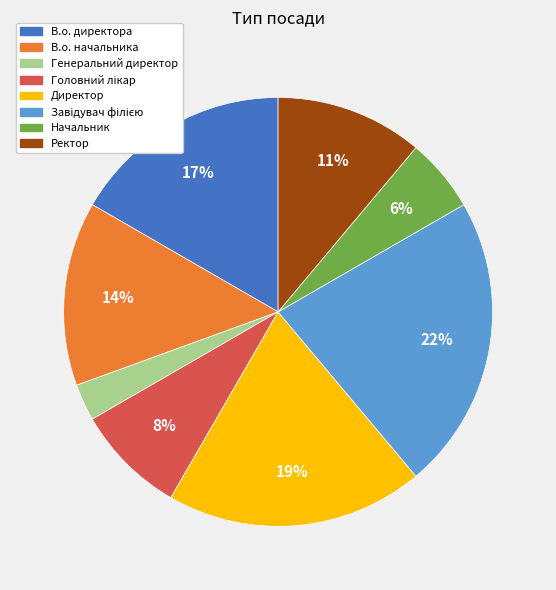

Which has a higher value, Генеральний директор or В.о. директора?

В.о. директора